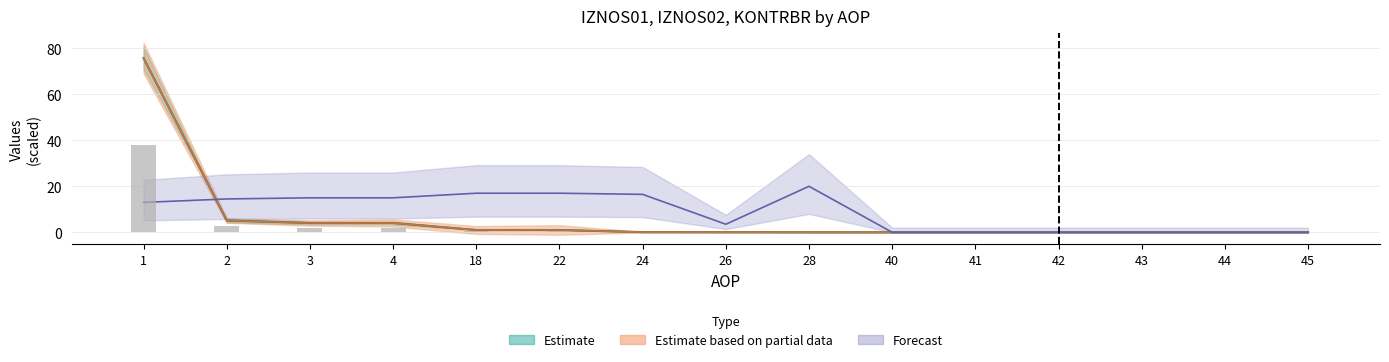

Which series has the largest range (max minus min)?

IZNOS01